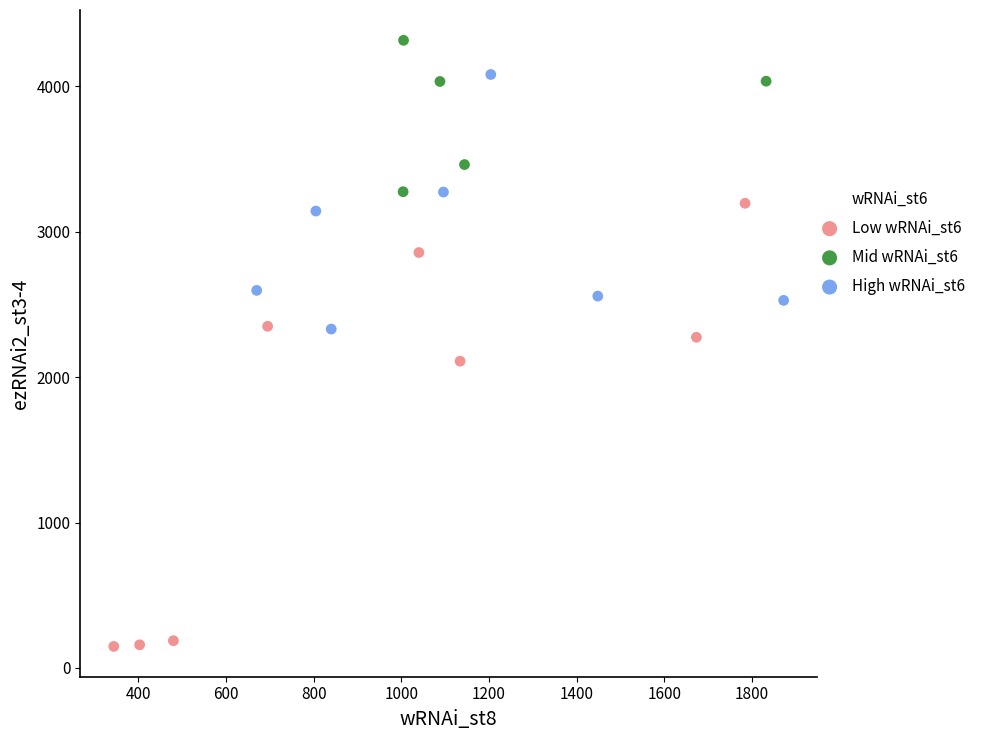

Which series reaches the maximum Y coordinate?

Mid wRNAi_st6